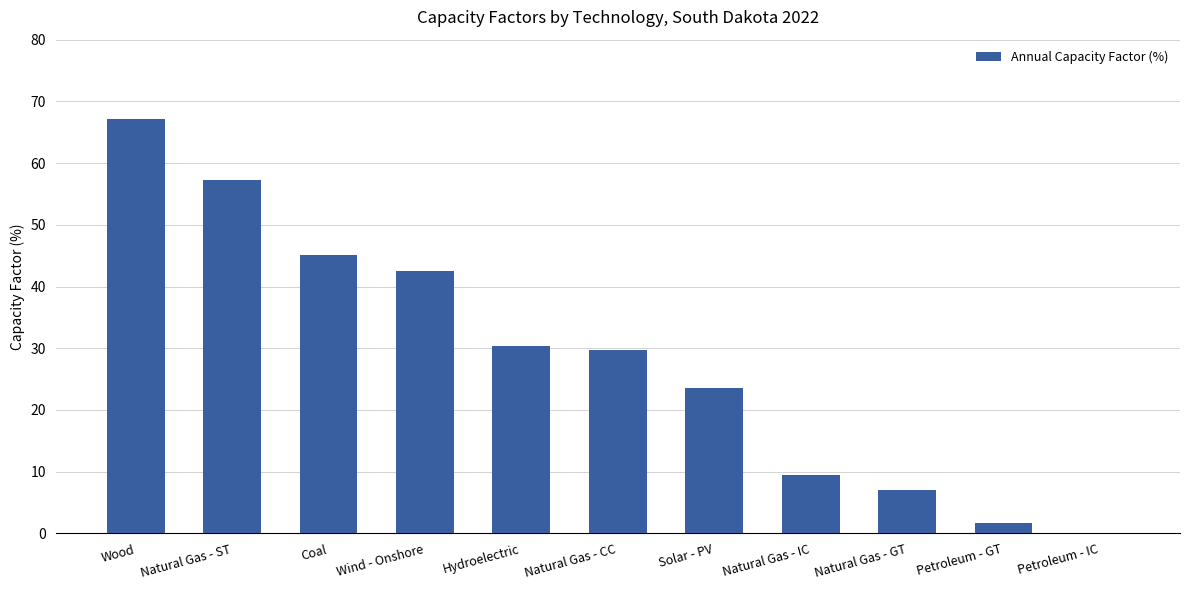

What is the maximum value shown in the chart?

67.1